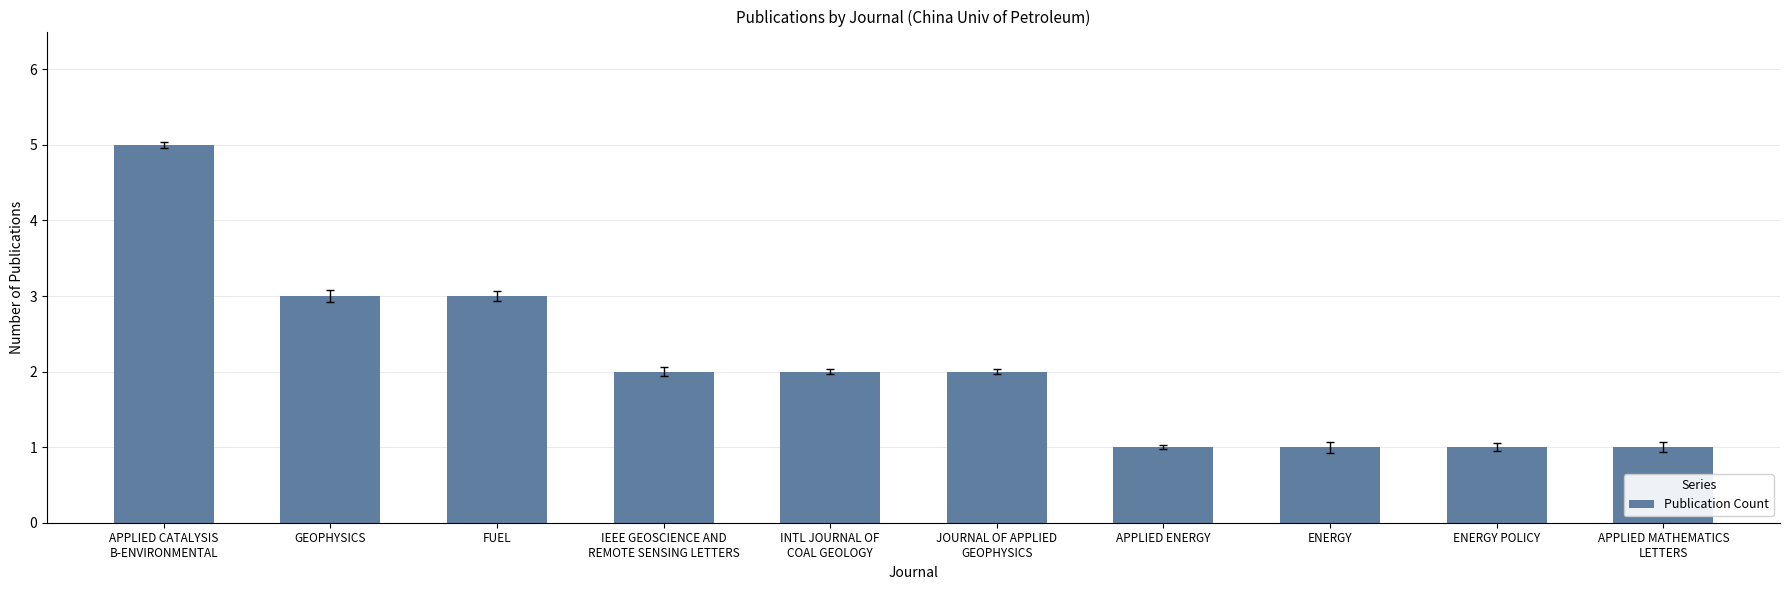

What is the ratio of the value at IEEE GEOSCIENCE AND
REMOTE SENSING LETTERS to the value at GEOPHYSICS?

0.7